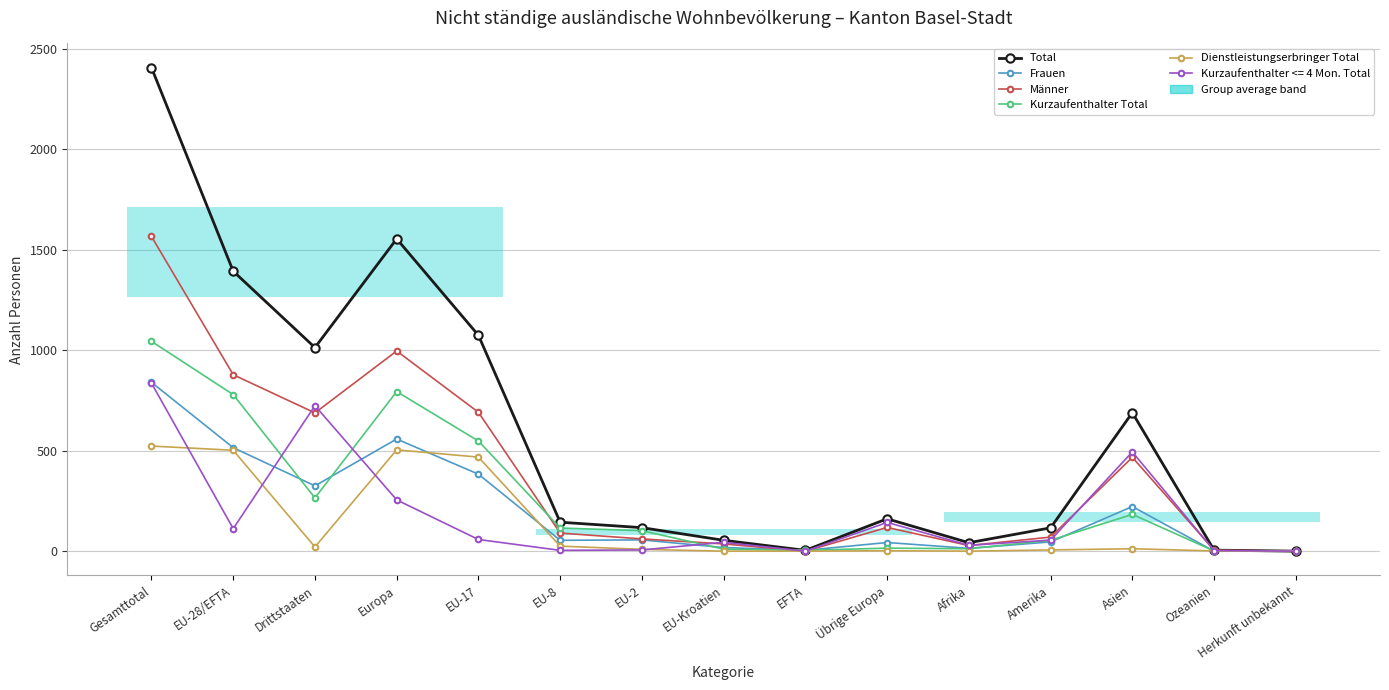

Where is the first local minimum for Frauen?

Drittstaaten